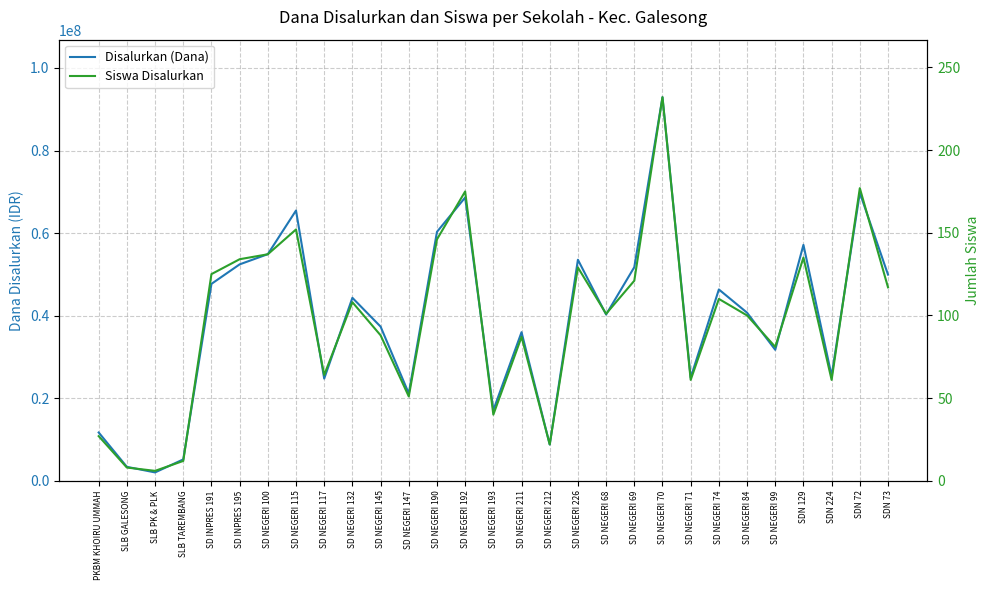

True or false: Disalurkan (Dana) has more than 1 interior local peaks.

True